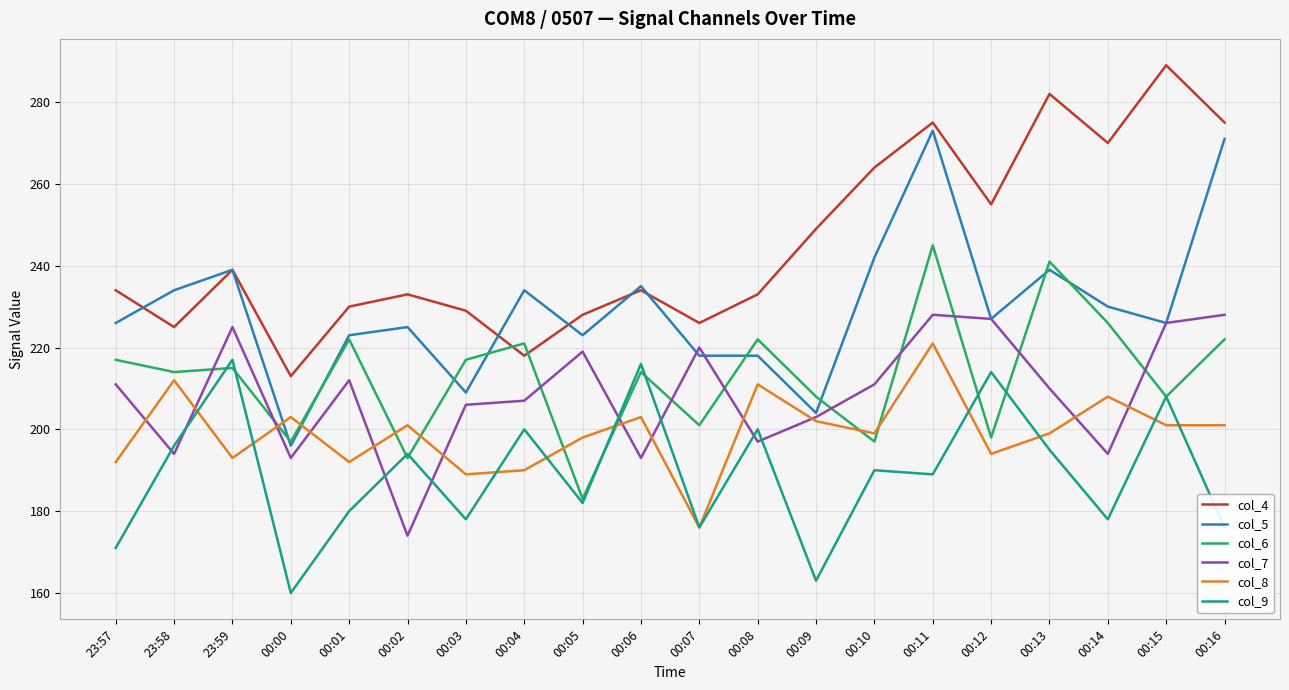

Reading left to right, transcribe all the data shown in this chart.

col_4: 234	225	239	213	230	233	229	218	228	234	226	233	249	264	275	255	282	270	289	275
col_5: 226	234	239	196	223	225	209	234	223	235	218	218	204	242	273	227	239	230	226	271
col_6: 217	214	215	197	222	193	217	221	183	214	201	222	208	197	245	198	241	226	208	222
col_7: 211	194	225	193	212	174	206	207	219	193	220	197	203	211	228	227	210	194	226	228
col_8: 192	212	193	203	192	201	189	190	198	203	176	211	202	199	221	194	199	208	201	201
col_9: 171	196	217	160	180	194	178	200	182	216	176	200	163	190	189	214	195	178	208	176